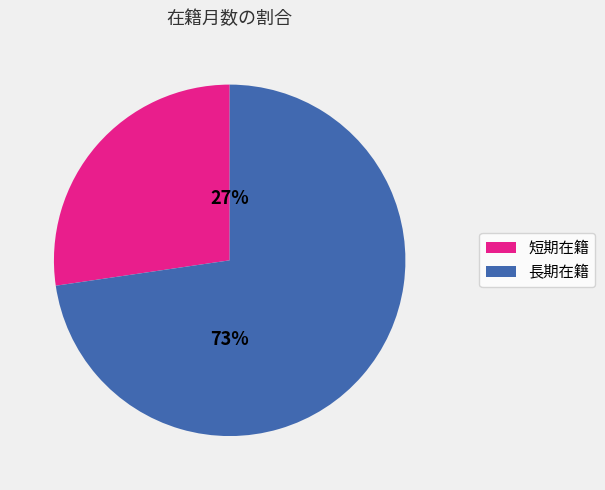

To the nearest percent, what is the average slice percentage?

50%